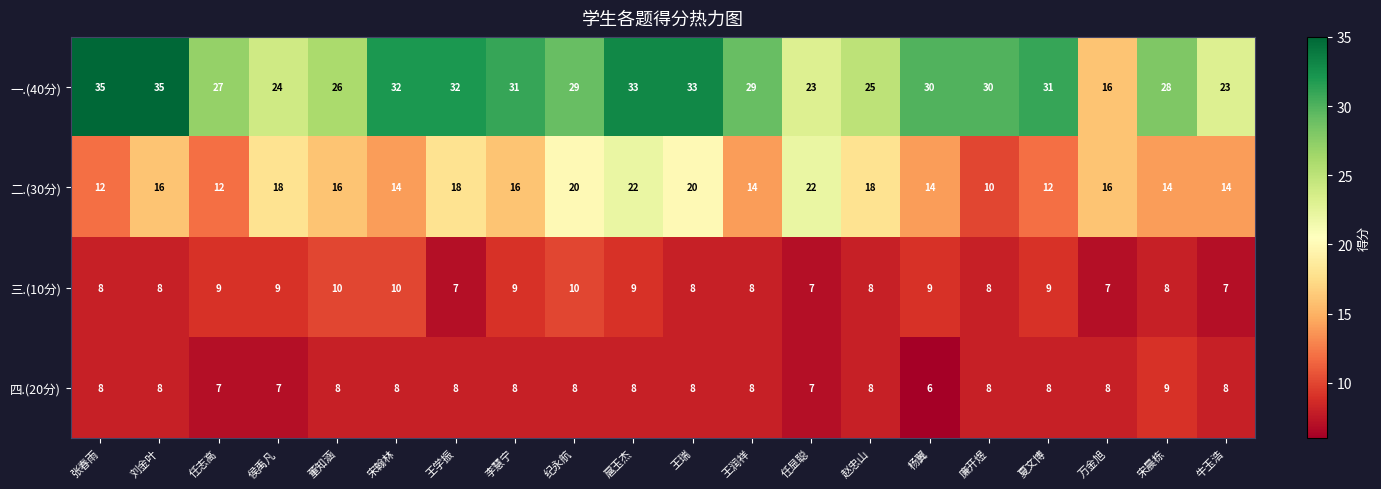

The value of 四.(20分) at 牛玉浩 is 12. True or false?

False